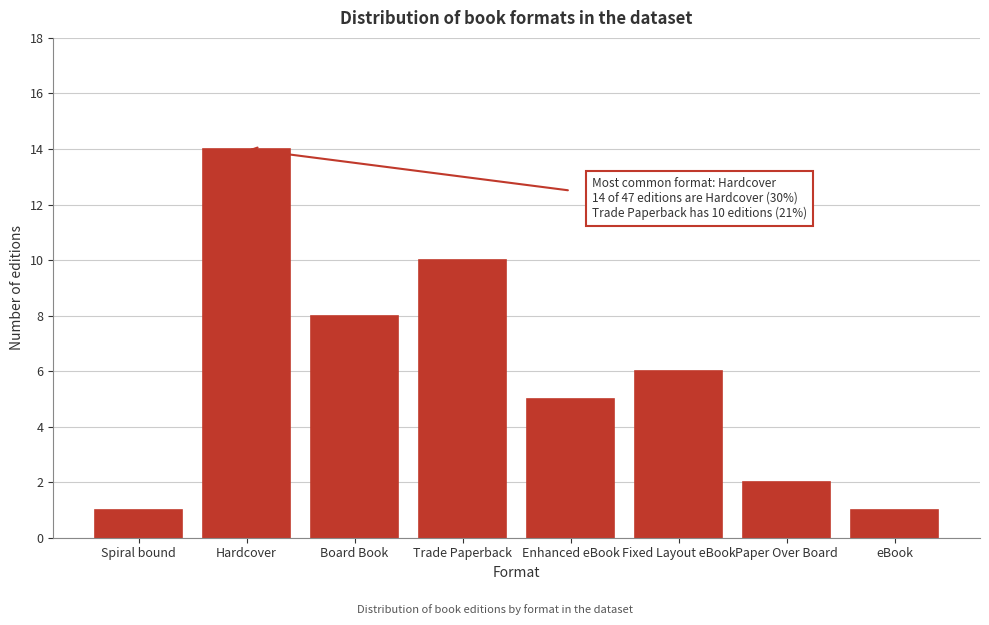

Reading right to left, list all the values displayed in this chart.

eBook=1	Paper Over Board=2	Fixed Layout eBook=6	Enhanced eBook=5	Trade Paperback=10	Board Book=8	Hardcover=14	Spiral bound=1